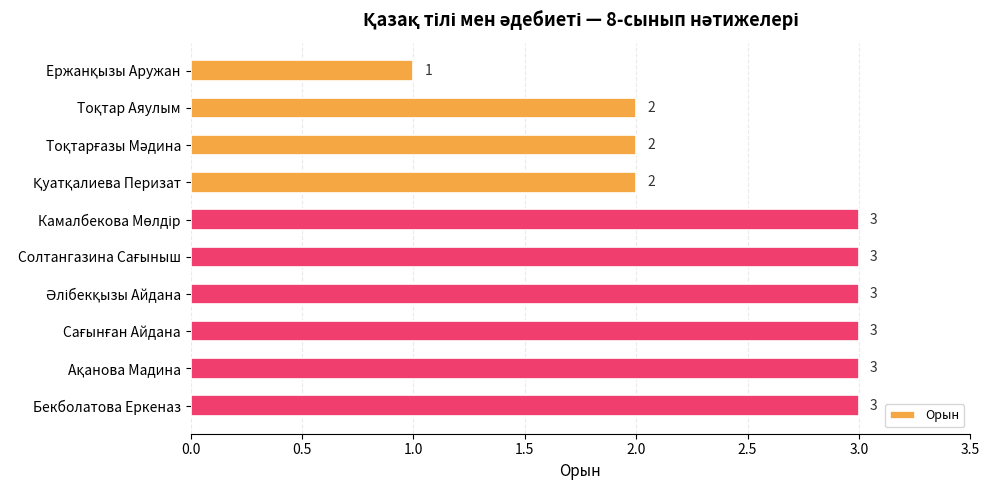

The value at Бекболатова Еркеназ is 3. True or false?

True